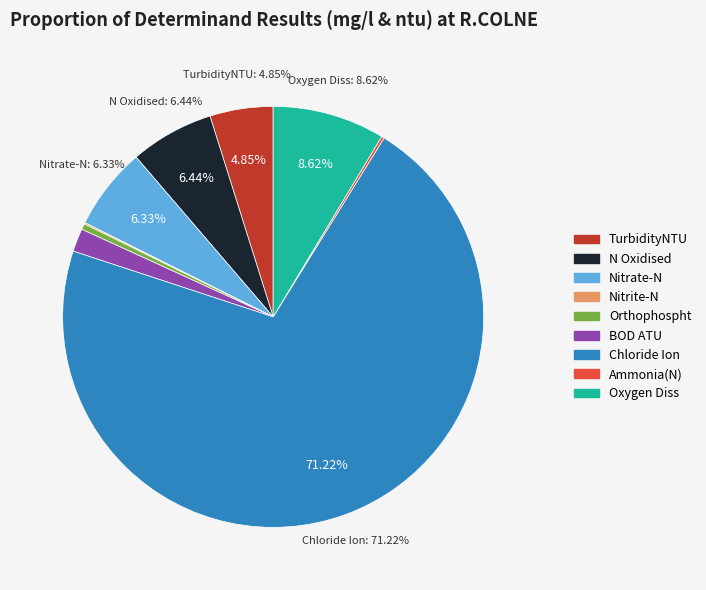

How much of the chart is everything except Nitrate-N?

93.7%